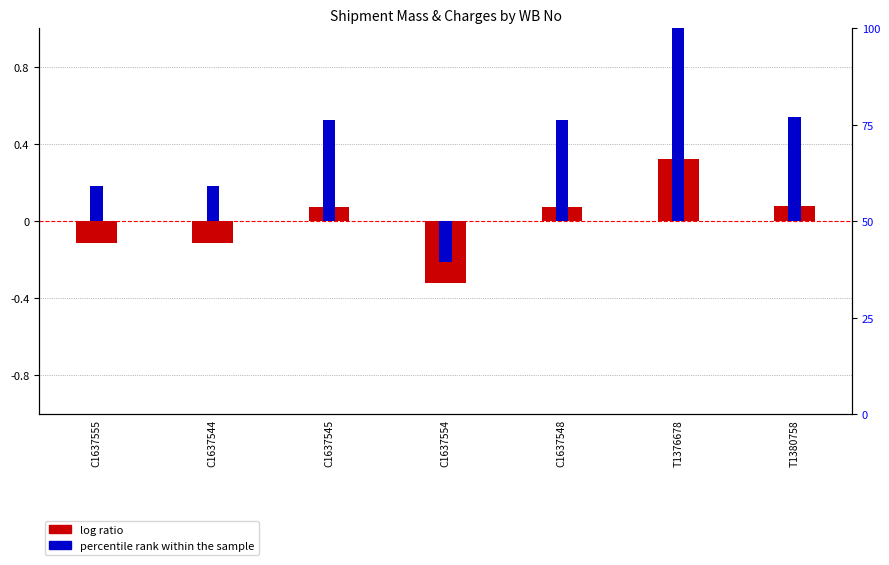

What is the spread (max minus min) of values at T1380758?

27.0